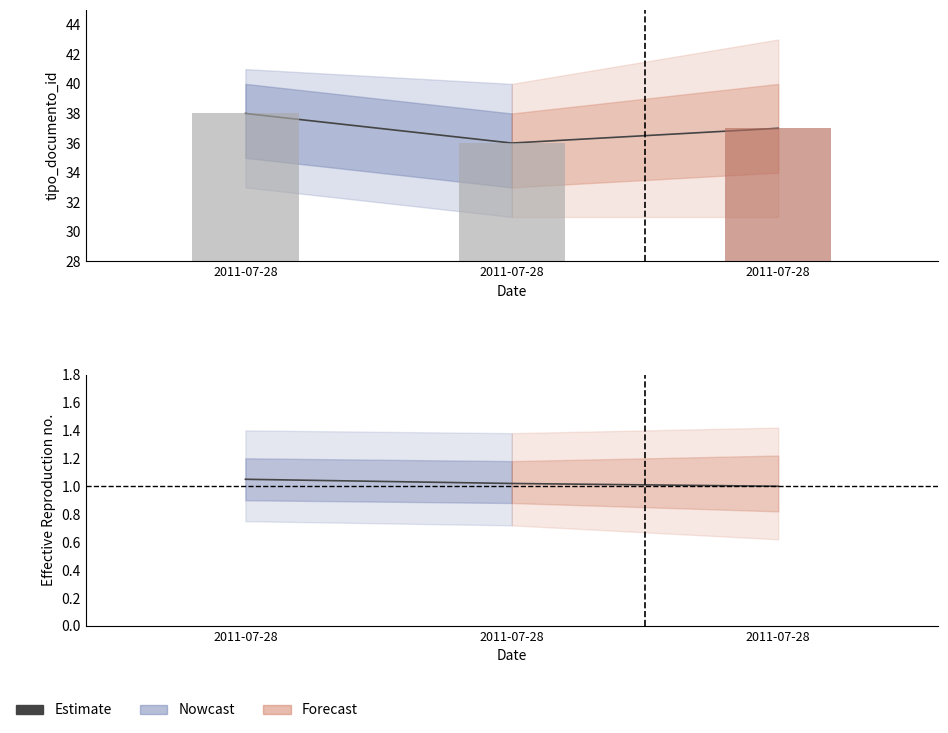

What is the smallest value displayed?

1.0